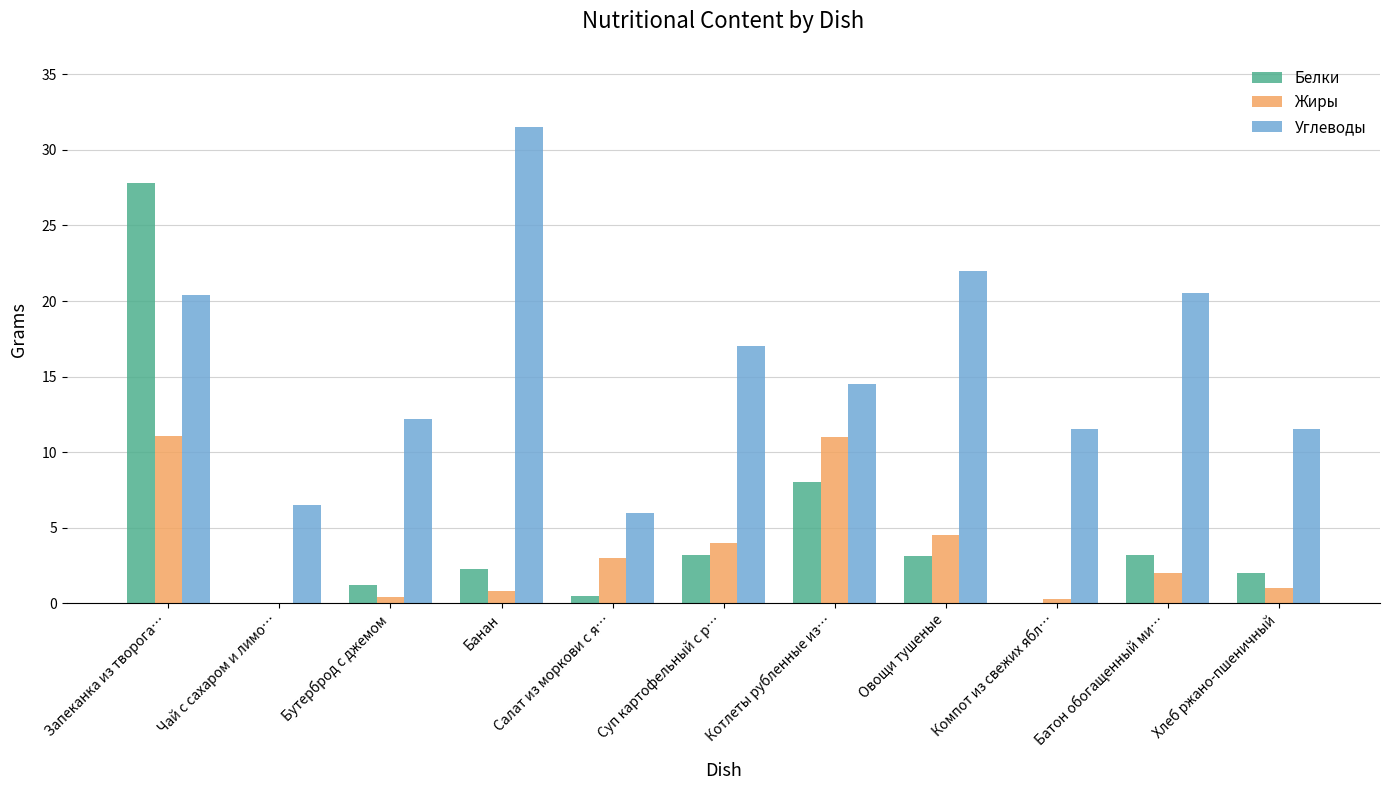

At which label is Белки closest to 13?

Котлеты рубленные из…